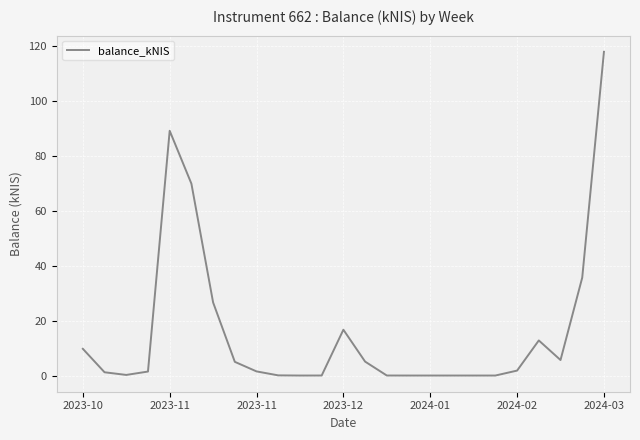

What is the maximum value shown in the chart?

117.7